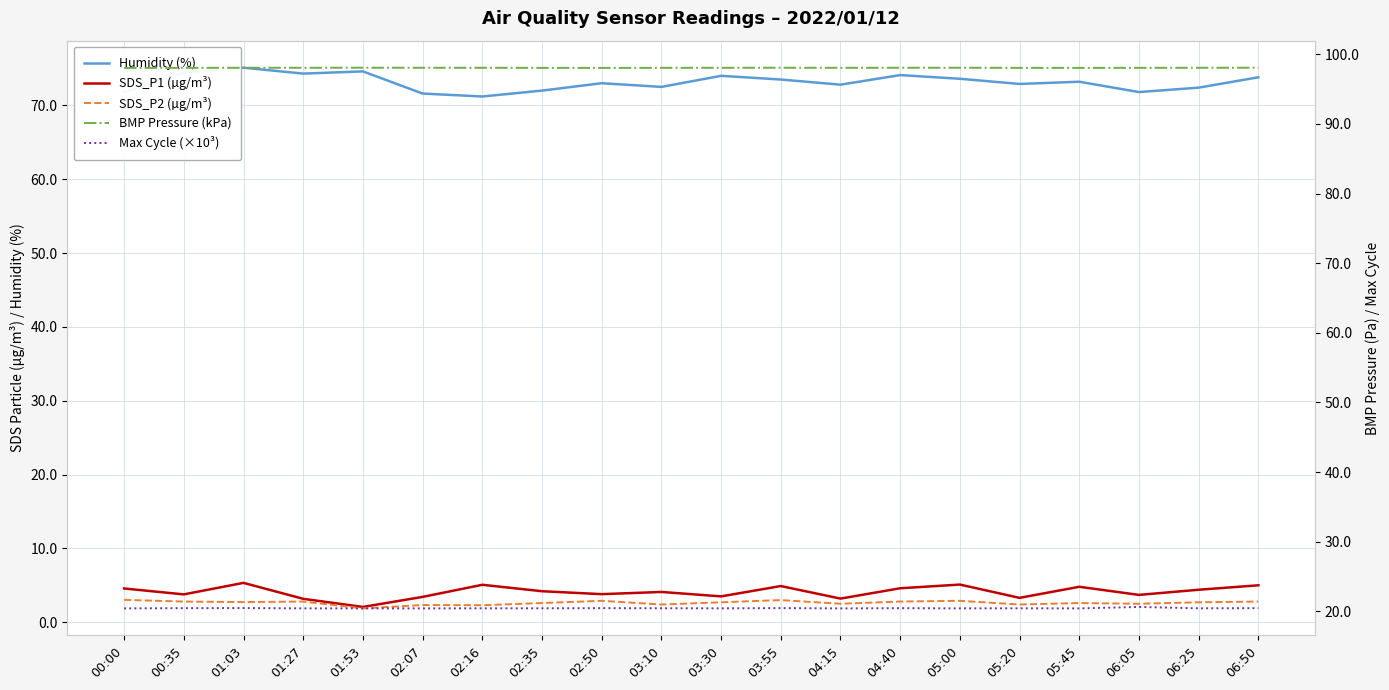

Reading left to right, list all the values displayed in this chart.

Humidity (%): 00:00=71.8	00:35=74.4	01:03=75.1	01:27=74.3	01:53=74.6	02:07=71.6	02:16=71.2	02:35=72.0	02:50=73.0	03:10=72.5	03:30=74.0	03:55=73.5	04:15=72.8	04:40=74.1	05:00=73.6	05:20=72.9	05:45=73.2	06:05=71.8	06:25=72.4	06:50=73.8
SDS_P1 (µg/m³): 00:00=4.6	00:35=3.8	01:03=5.3	01:27=3.2	01:53=2.1	02:07=3.4	02:16=5.1	02:35=4.2	02:50=3.8	03:10=4.1	03:30=3.5	03:55=4.9	04:15=3.2	04:40=4.6	05:00=5.1	05:20=3.3	05:45=4.8	06:05=3.7	06:25=4.4	06:50=5.0
SDS_P2 (µg/m³): 00:00=3.0	00:35=2.8	01:03=2.7	01:27=2.8	01:53=1.9	02:07=2.3	02:16=2.3	02:35=2.6	02:50=2.9	03:10=2.4	03:30=2.7	03:55=3.0	04:15=2.5	04:40=2.8	05:00=2.9	05:20=2.4	05:45=2.6	06:05=2.5	06:25=2.7	06:50=2.8
BMP Pressure (kPa): 00:00=98.0	00:35=98.1	01:03=98.1	01:27=98.1	01:53=98.1	02:07=98.1	02:16=98.1	02:35=98.1	02:50=98.1	03:10=98.1	03:30=98.1	03:55=98.1	04:15=98.1	04:40=98.1	05:00=98.1	05:20=98.1	05:45=98.1	06:05=98.1	06:25=98.1	06:50=98.1
Max Cycle (×10³): 00:00=20.4	00:35=20.5	01:03=20.5	01:27=20.4	01:53=20.4	02:07=20.4	02:16=20.4	02:35=20.4	02:50=20.5	03:10=20.4	03:30=20.4	03:55=20.5	04:15=20.4	04:40=20.5	05:00=20.4	05:20=20.4	05:45=20.4	06:05=20.6	06:25=20.4	06:50=20.5